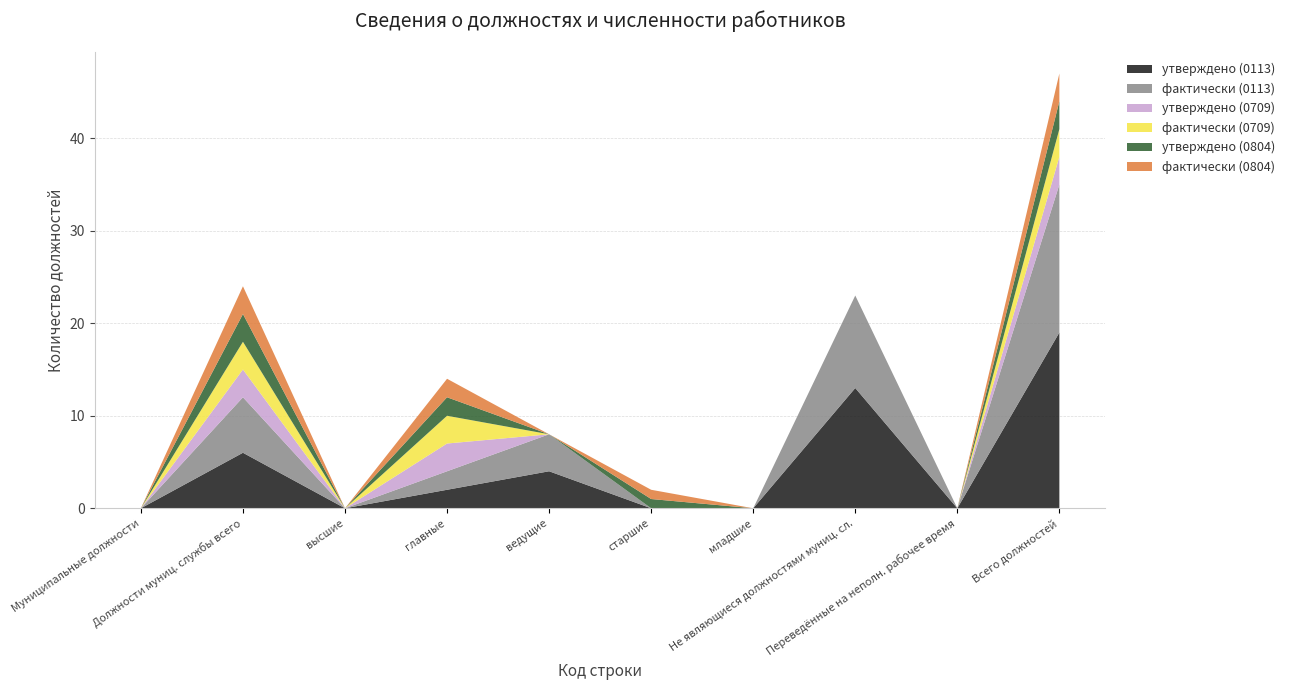

Reading right to left, extract all data points from this chart.

утверждено (0113): 19	0	13	0	0	4	2	0	6	0
фактически (0113): 16	0	10	0	0	4	2	0	6	0
утверждено (0709): 3	0	0	0	0	0	3	0	3	0
фактически (0709): 3	0	0	0	0	0	3	0	3	0
утверждено (0804): 3	0	0	0	1	0	2	0	3	0
фактически (0804): 3	0	0	0	1	0	2	0	3	0